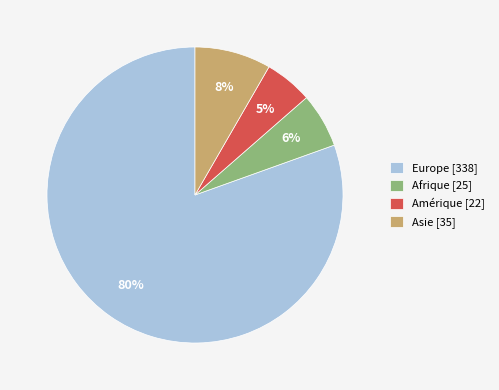

To the nearest percent, what is the average slice percentage?

25%